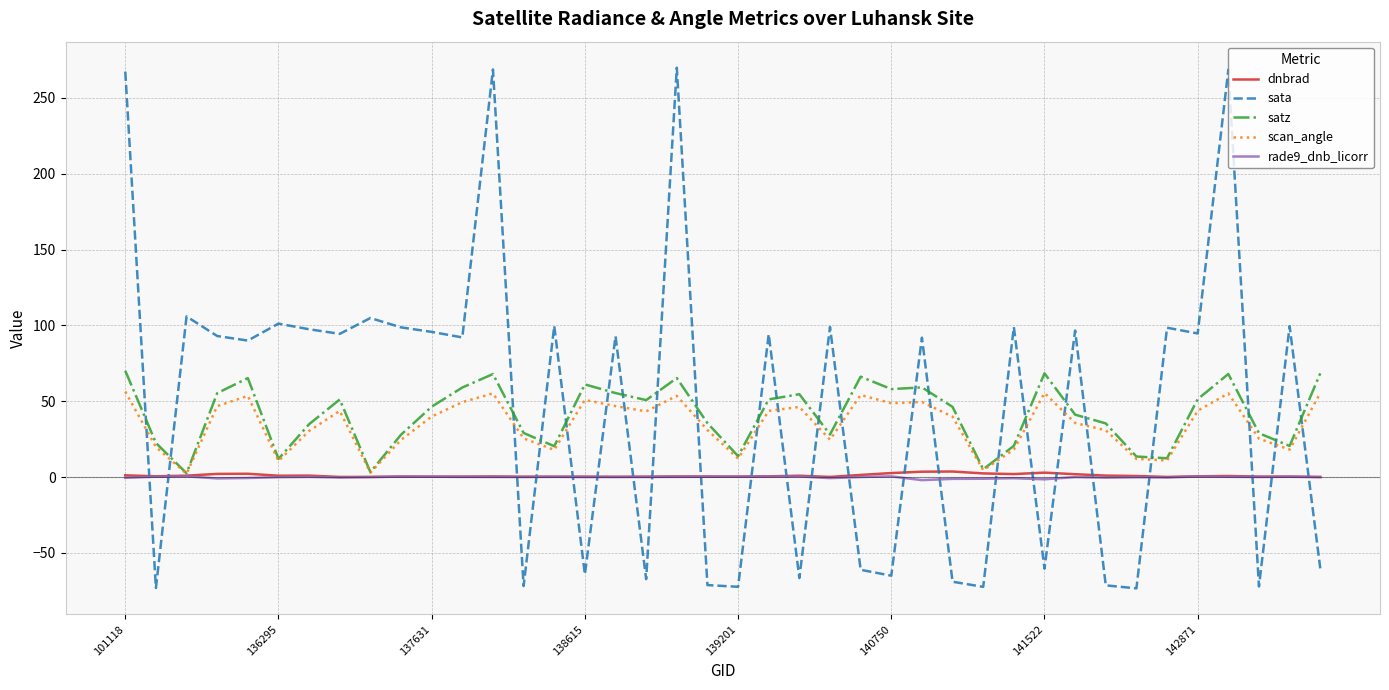

True or false: dnbrad and sata cross at least once.

True